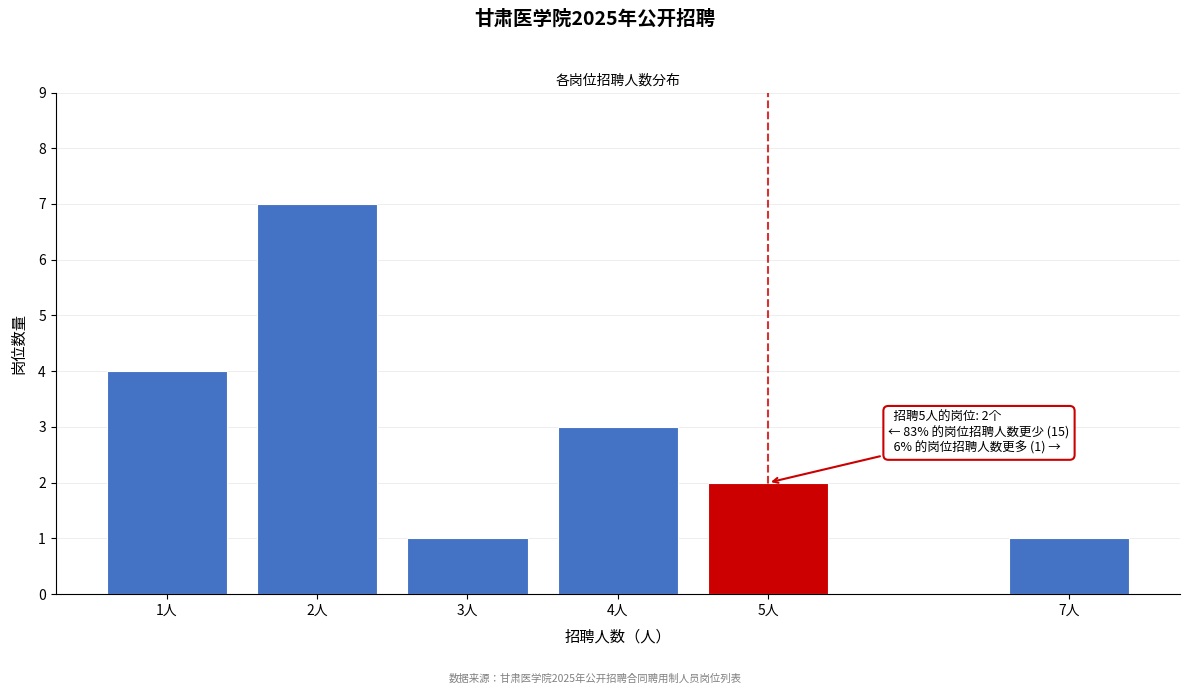

Reading left to right, what are all the values shown in this chart?

4	7	1	3	2	1